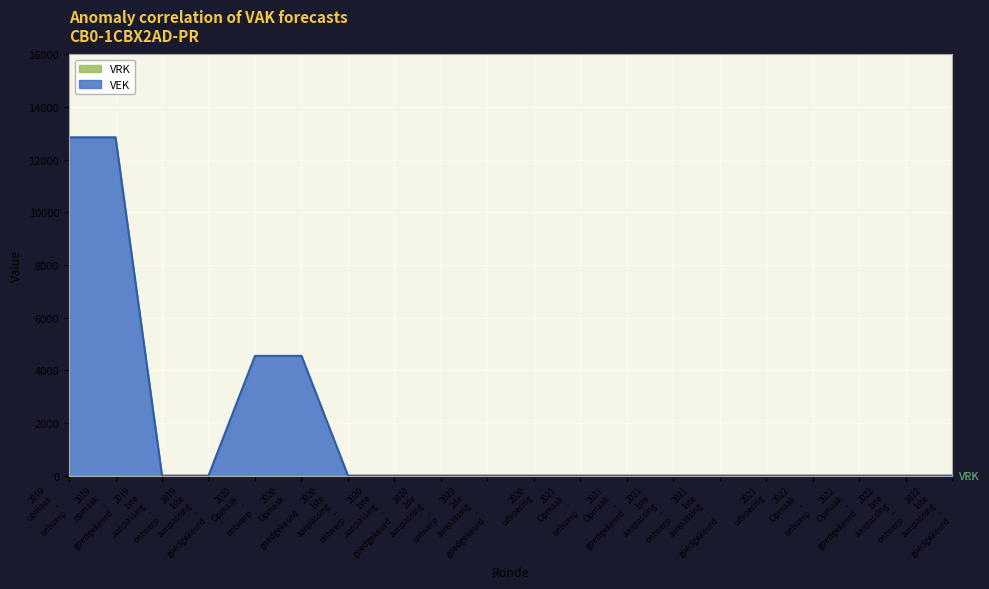

What is the difference between the values at 2020 Opmaak - ontwerp and 2021 1ste aanpassing - goedgekeurd?

4550